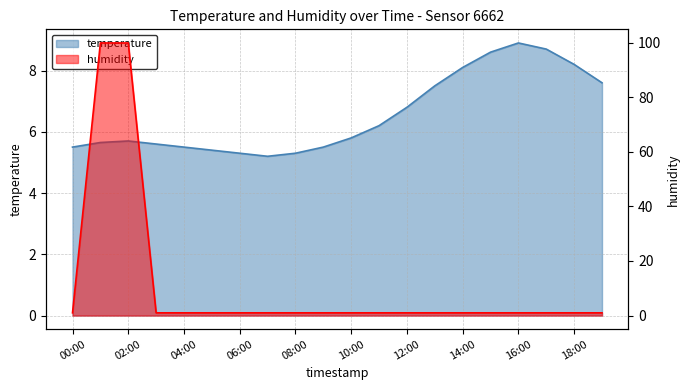

Read the humidity value at 08:00.

1.0